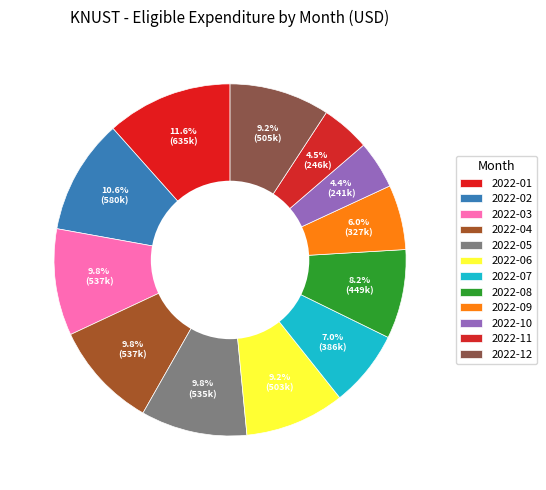

Approximately how many times larger is the value at 2022-02 compared to 2022-11?

2.4